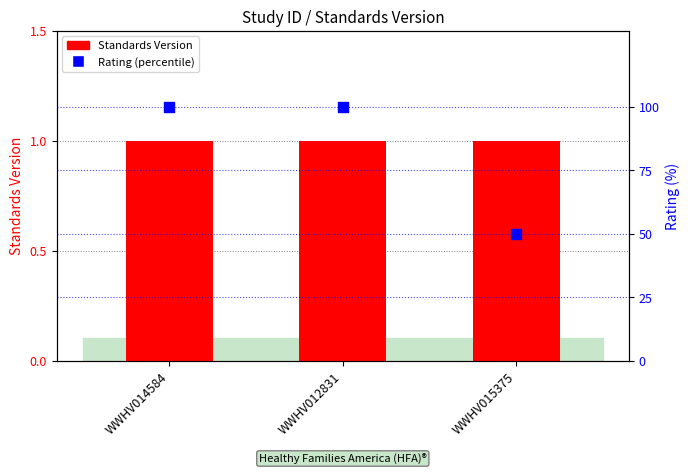

Which series reaches the maximum Y coordinate?

Rating (percentile)